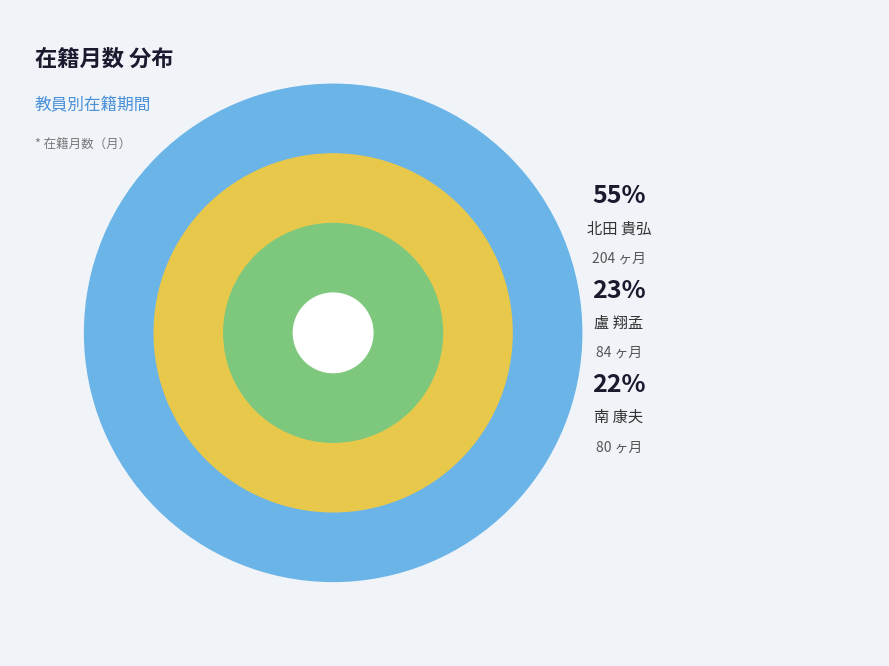

Rank the categories by value from highest to lowest.

北田 貴弘, 盧 翔孟, 南 康夫